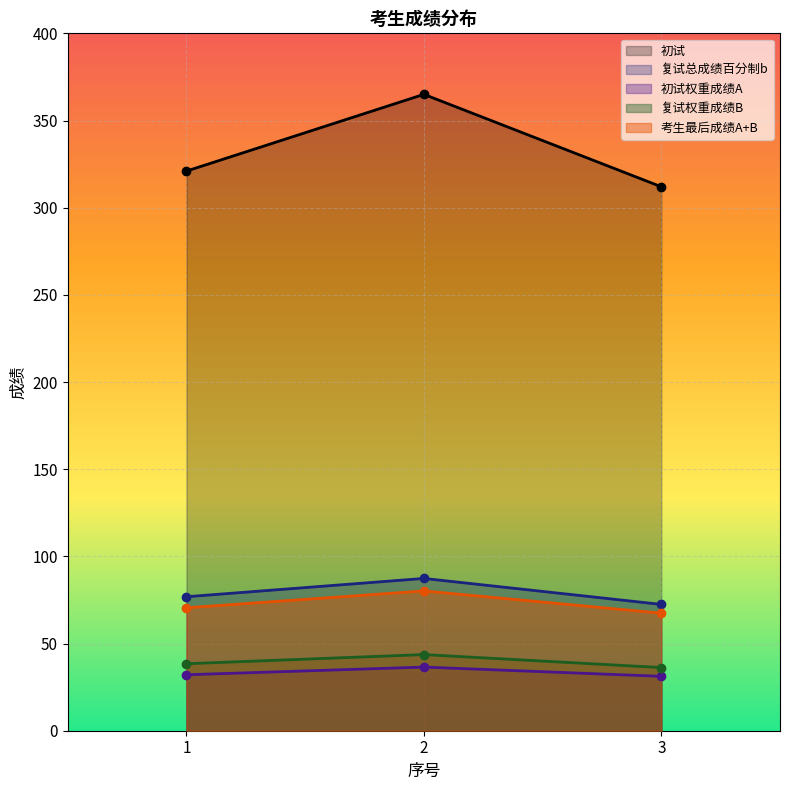

The 复试总成绩百分制b series shows 76.8 at 1. True or false?

True